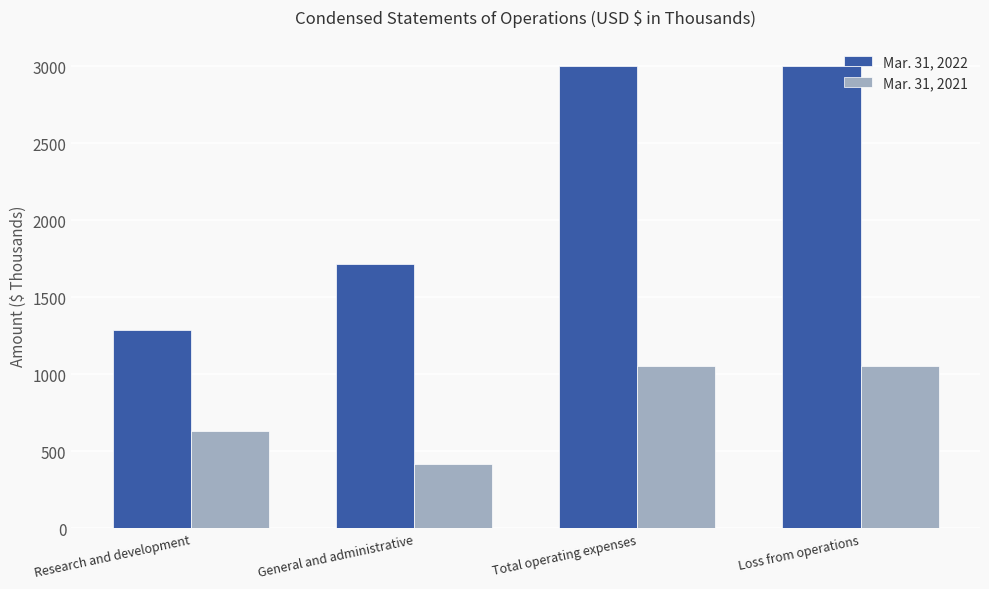

What value does the Mar. 31, 2021 series have at General and administrative?

418